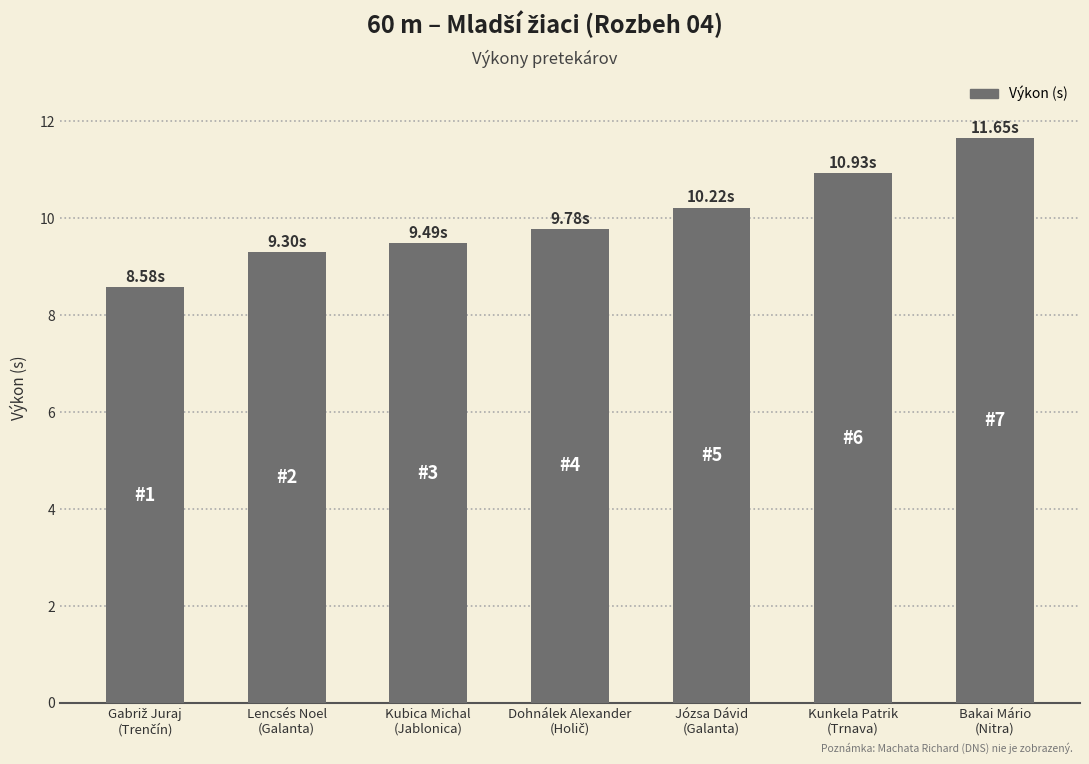

What is the average value?

10.0